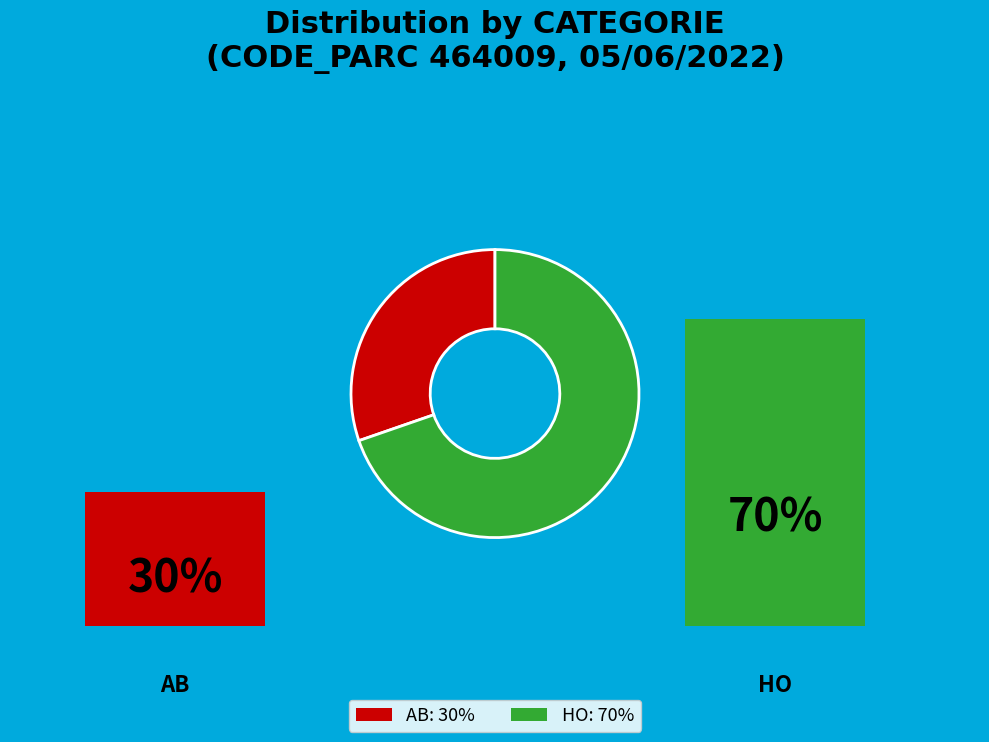

Is there any slice that represents more than half of the pie?

Yes